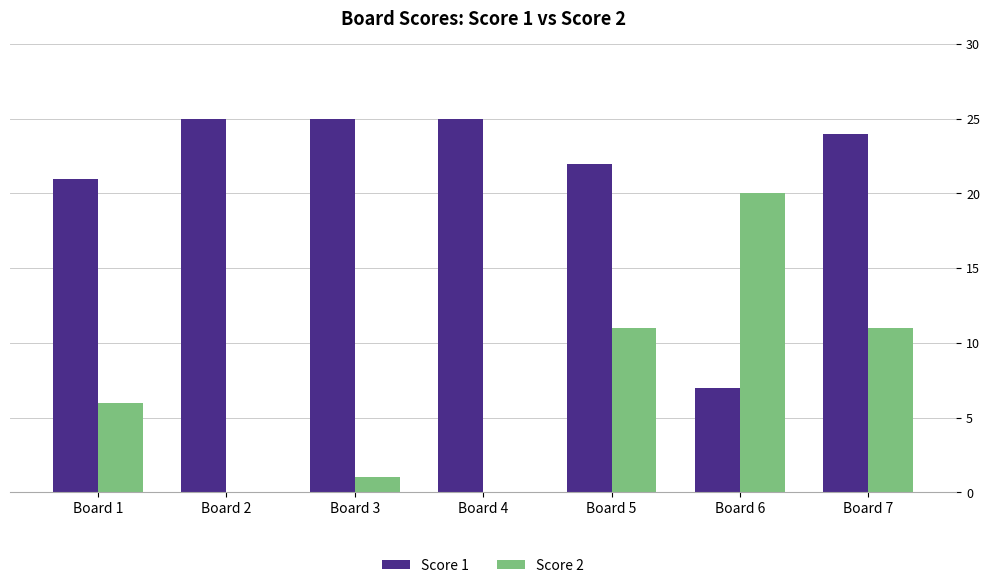

How many groups of bars are there?

7